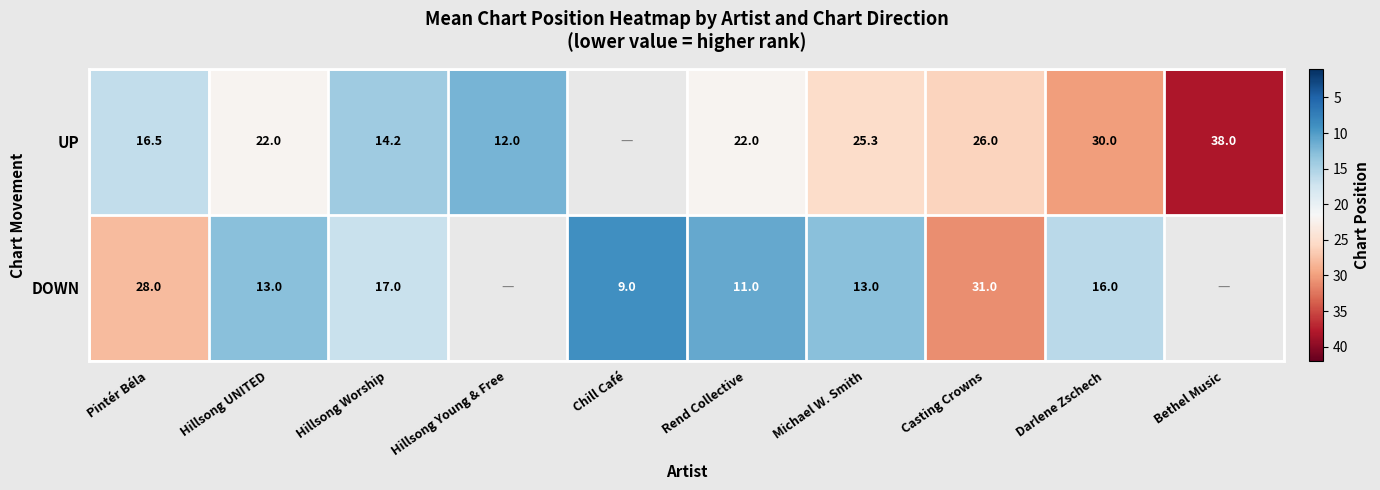

Rank the series at Michael W. Smith from lowest to highest value.

DOWN, UP